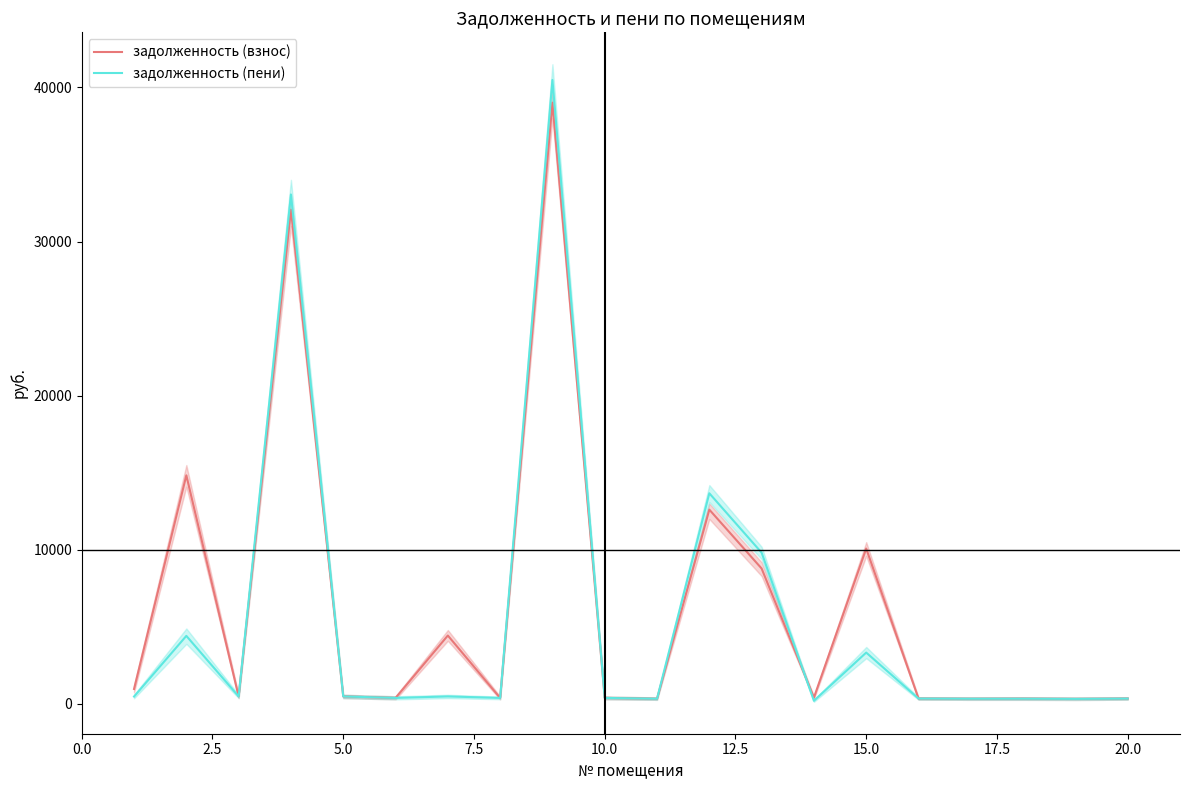

What is the maximum value for задолженность (пени)?

40478.2